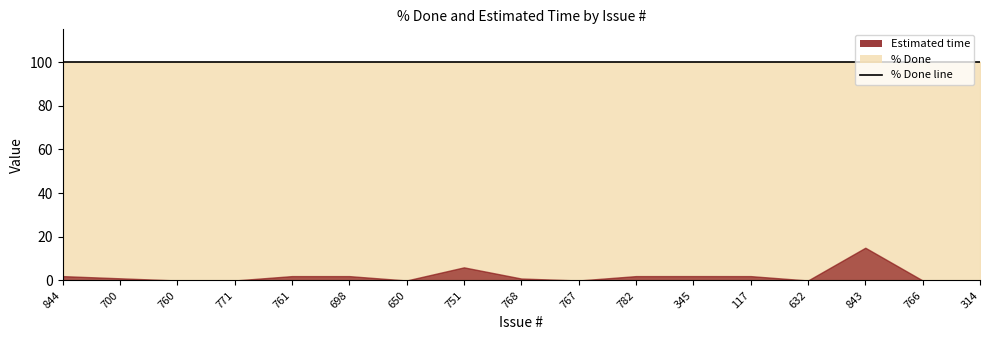

The value of % Done at 782 is 39.9. True or false?

False